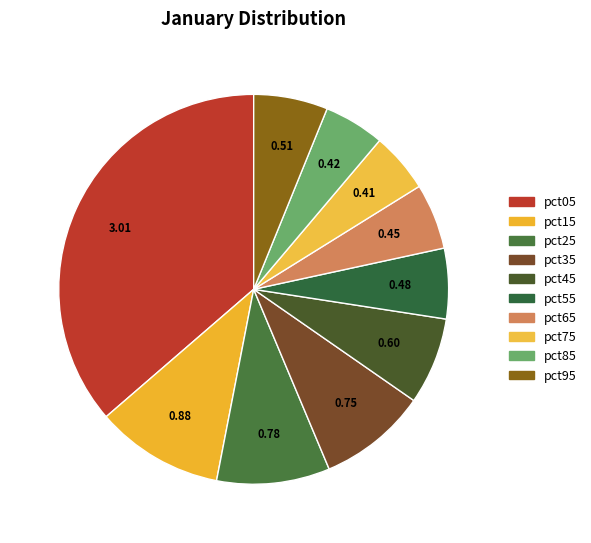

What is the largest slice in the pie chart?

pct05